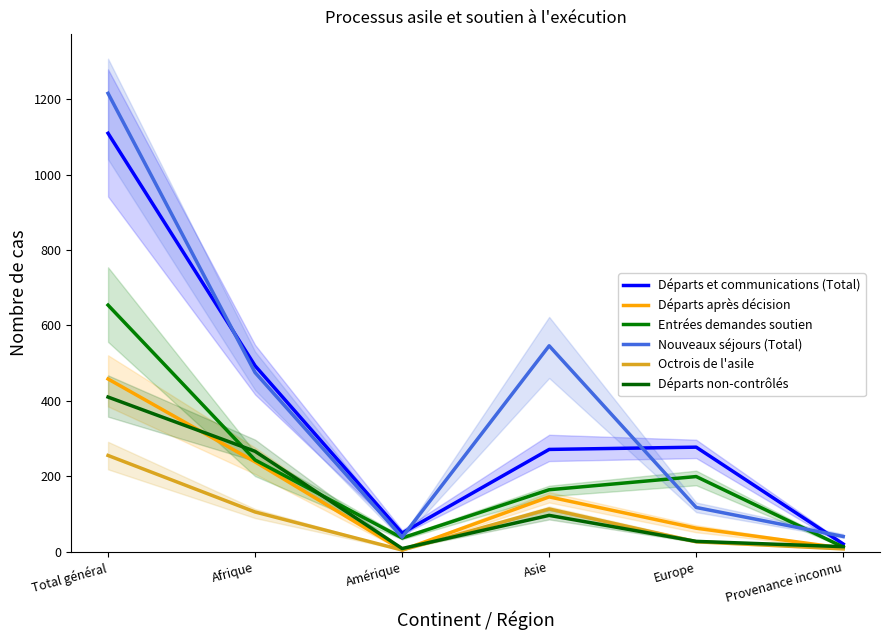

How many interior local valleys does the Entrées demandes soutien series have?

1